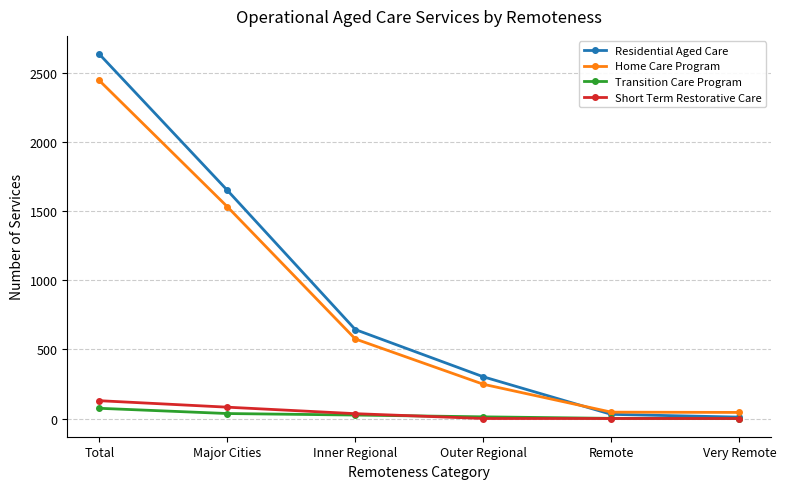

Is it true that Residential Aged Care equals 2639 at Total?

True